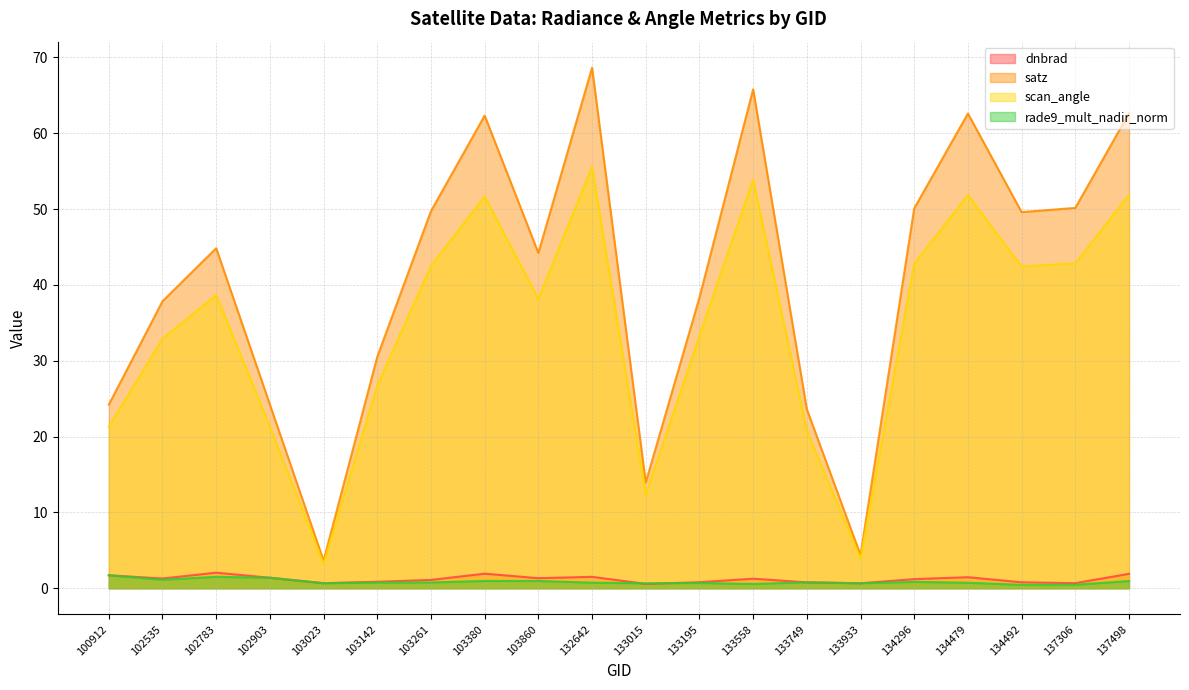

What is the sum of all dnbrad values?

24.0